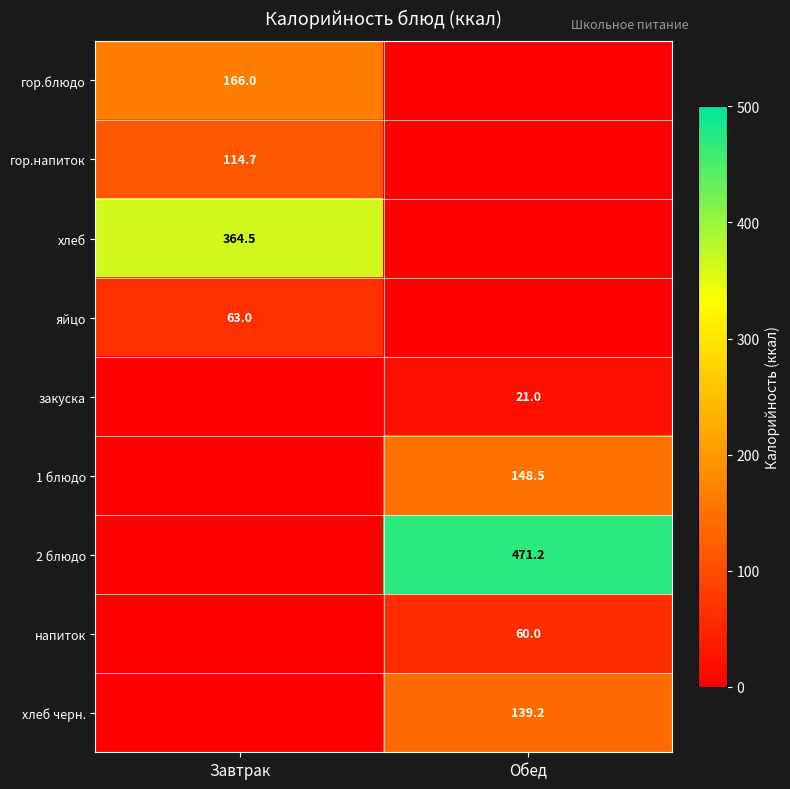

The value of закуска at Обед is 21.0. True or false?

True